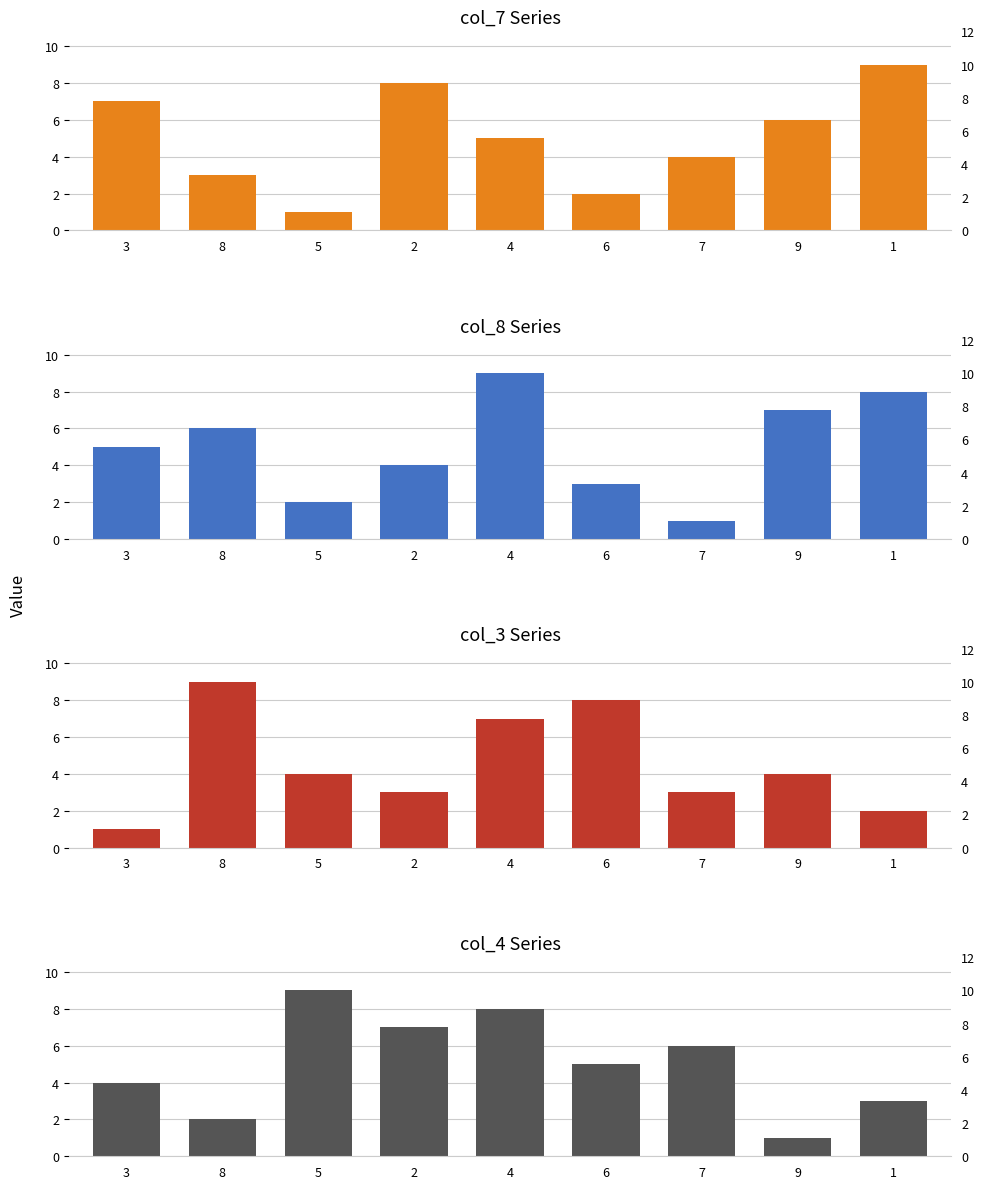

At 5, list the series in order from largest to smallest.

col_4, col_3, col_8, col_7